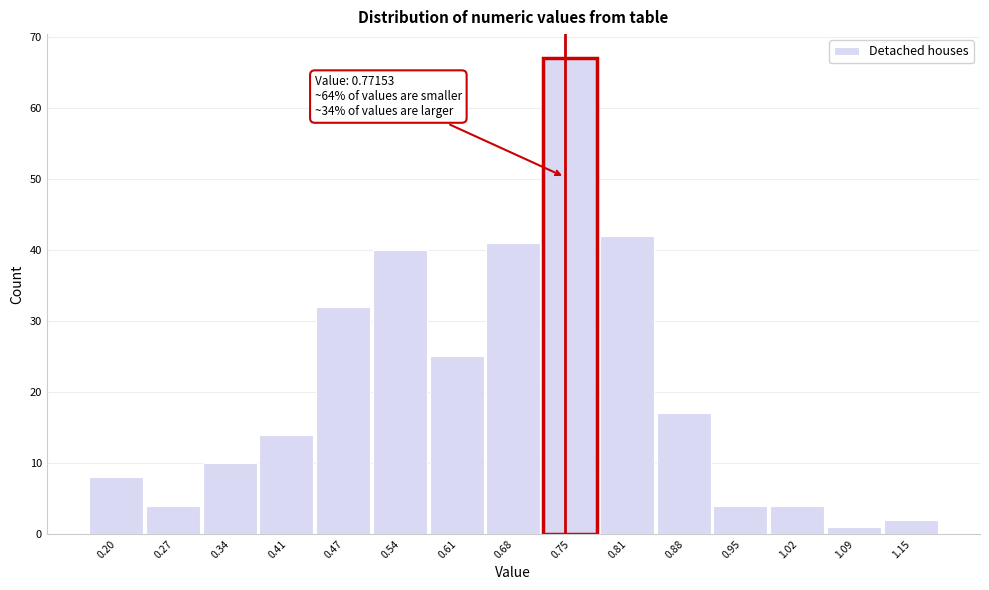

Reading left to right, extract all data points from this chart.

8	4	10	14	32	40	25	41	67	42	17	4	4	1	2